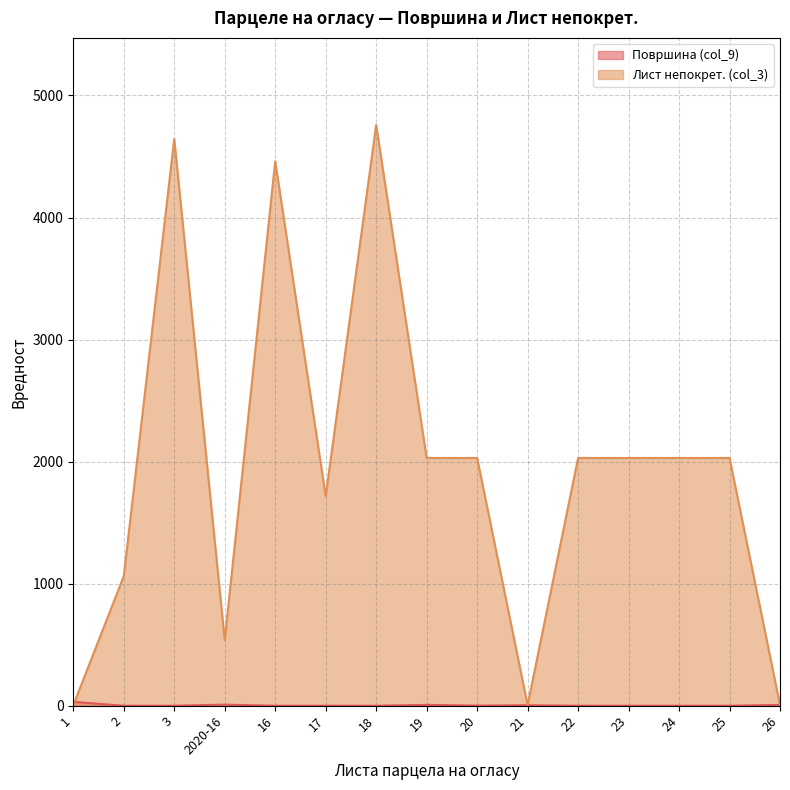

What is the difference between the Површина (col_9) values at 26 and 23?

7